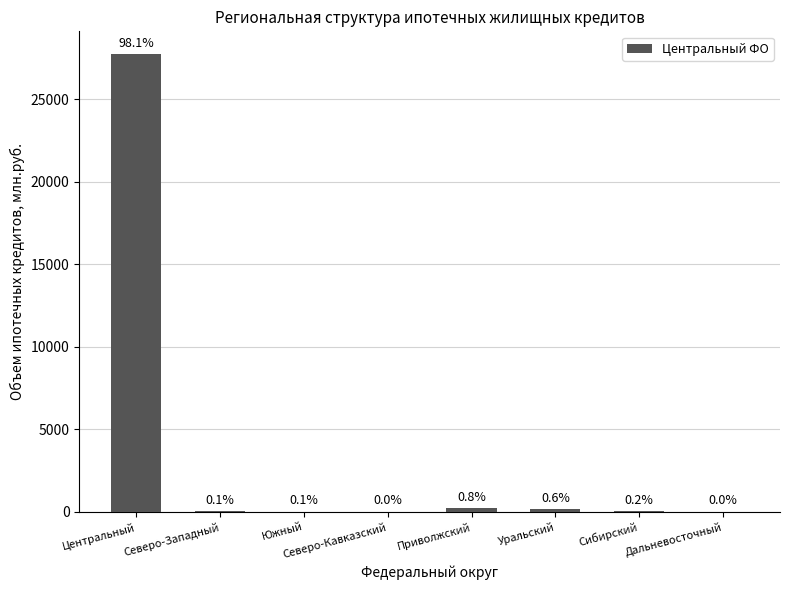

Where is the data nearest to the value 13863?

Приволжский